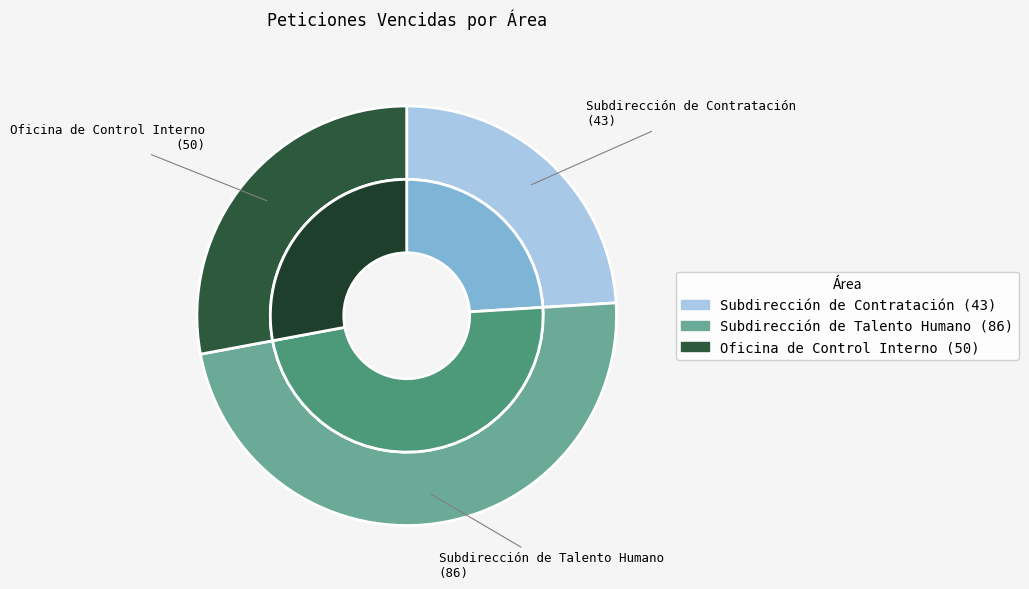

Rank the categories by value from highest to lowest.

Subdirección de Talento Humano, Oficina de Control Interno, Subdirección de Contratación